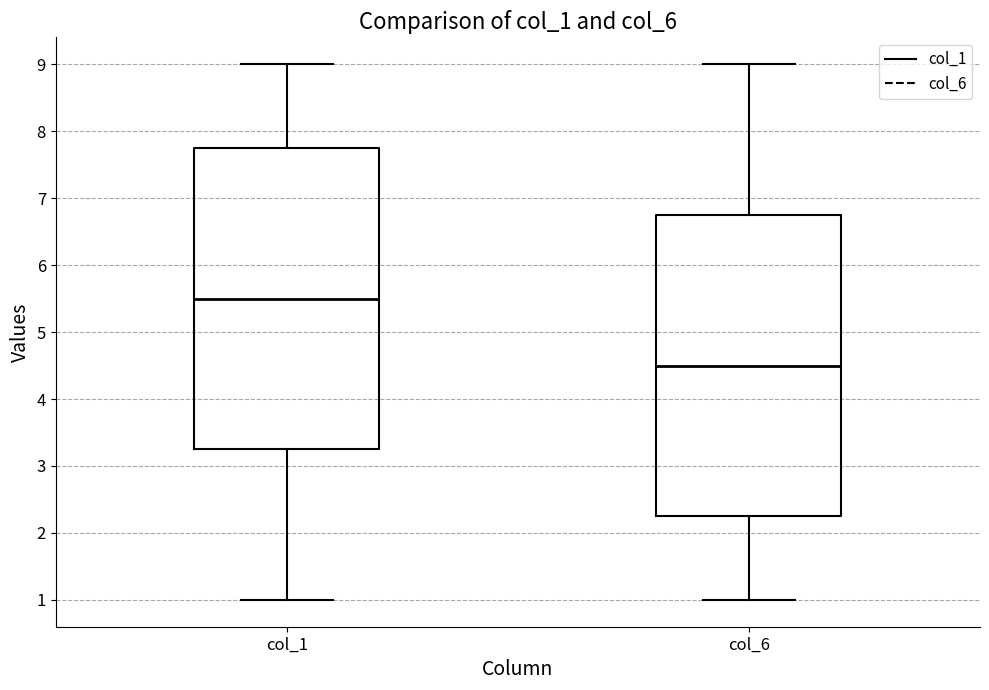

Reading left to right, read every box against the y-axis: the position of its median line, the range the box covers, and the ends of its whiskers. The values are not printed on the chart, so give them approximately, as read against the axis.

col_1: median 5.5, box 3.3 to 7.8, whiskers 1.0 to 9.0
col_6: median 4.5, box 2.3 to 6.8, whiskers 1.0 to 9.0